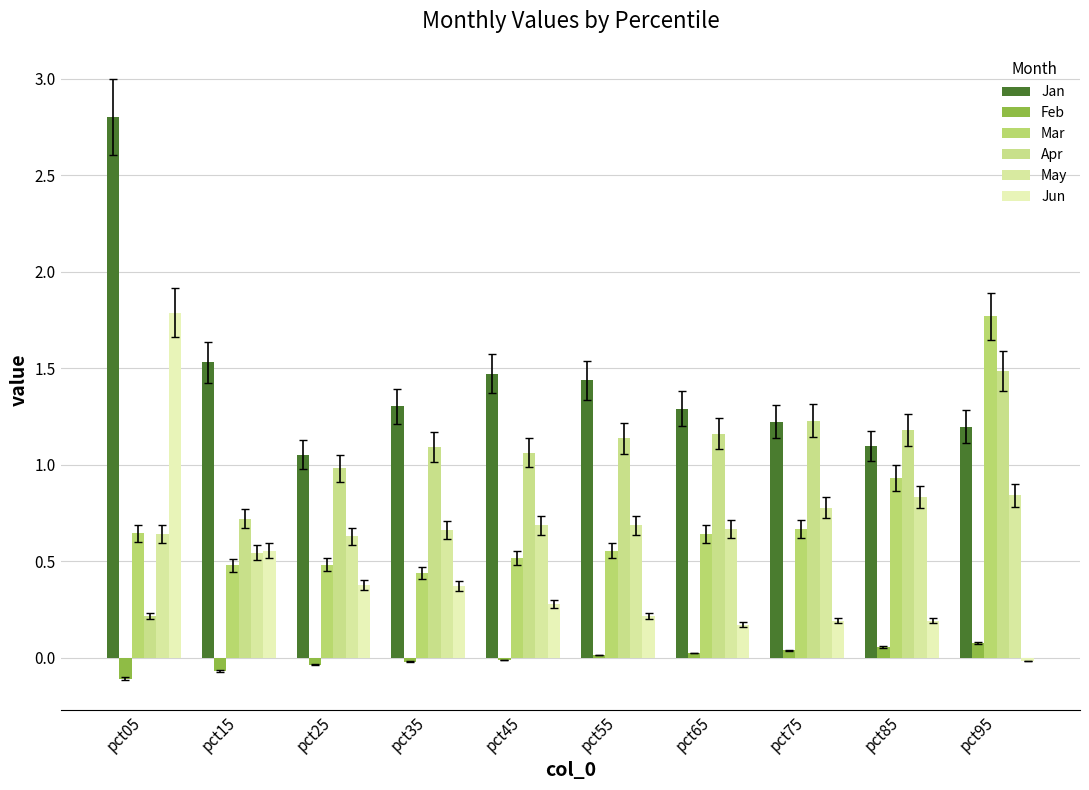

Which series has the largest total across all categories?

Jan